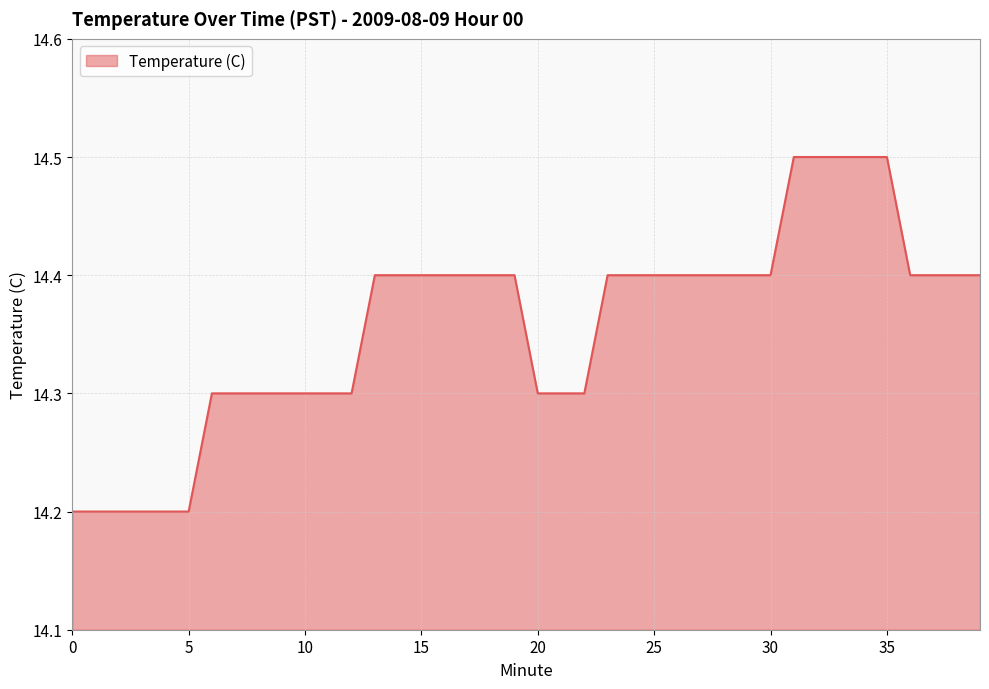

What is the minimum value shown in the chart?

14.2